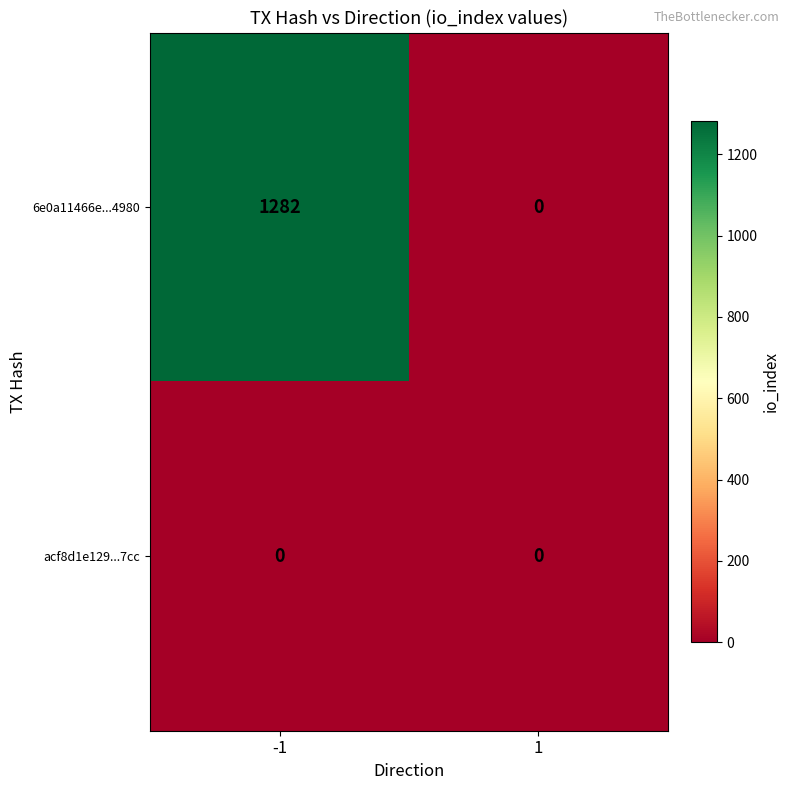

Which label corresponds to the largest value in the chart?

-1